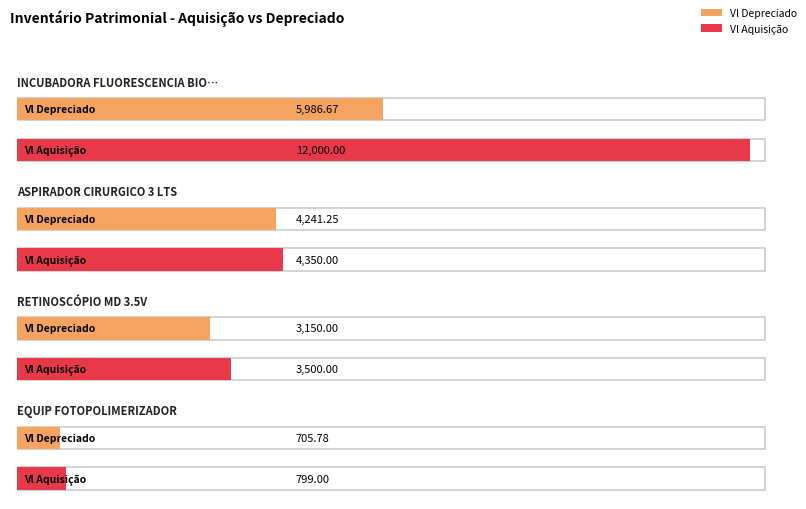

List the series in order of their peak value, highest first.

Vl Aquisição, Vl Depreciado